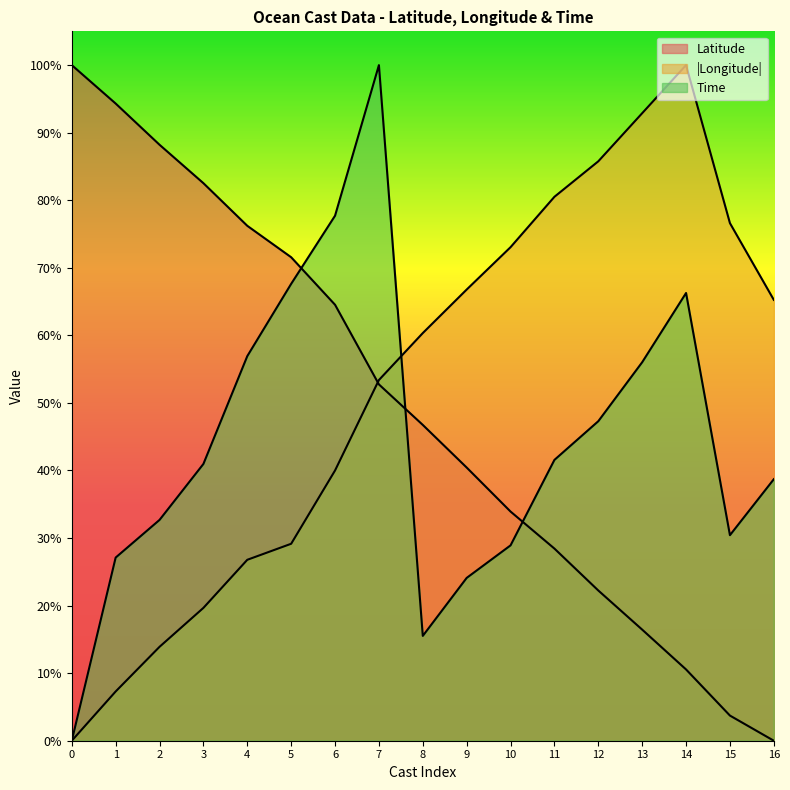

How many interior local valleys does the Time series have?

2